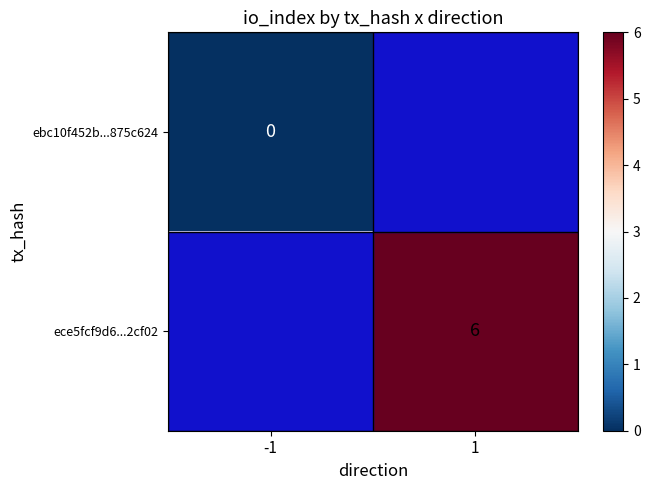

The ece5fcf9d6...2cf02 series shows 11 at 1. True or false?

False